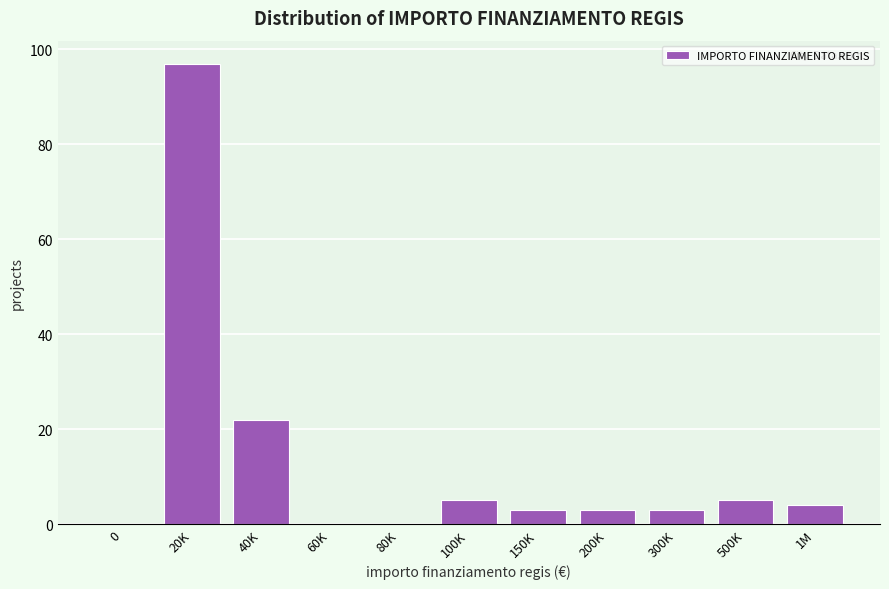

Reading left to right, what are all the values shown in this chart?

0=0	20K=97	40K=22	60K=0	80K=0	100K=5	150K=3	200K=3	300K=3	500K=5	1M=4